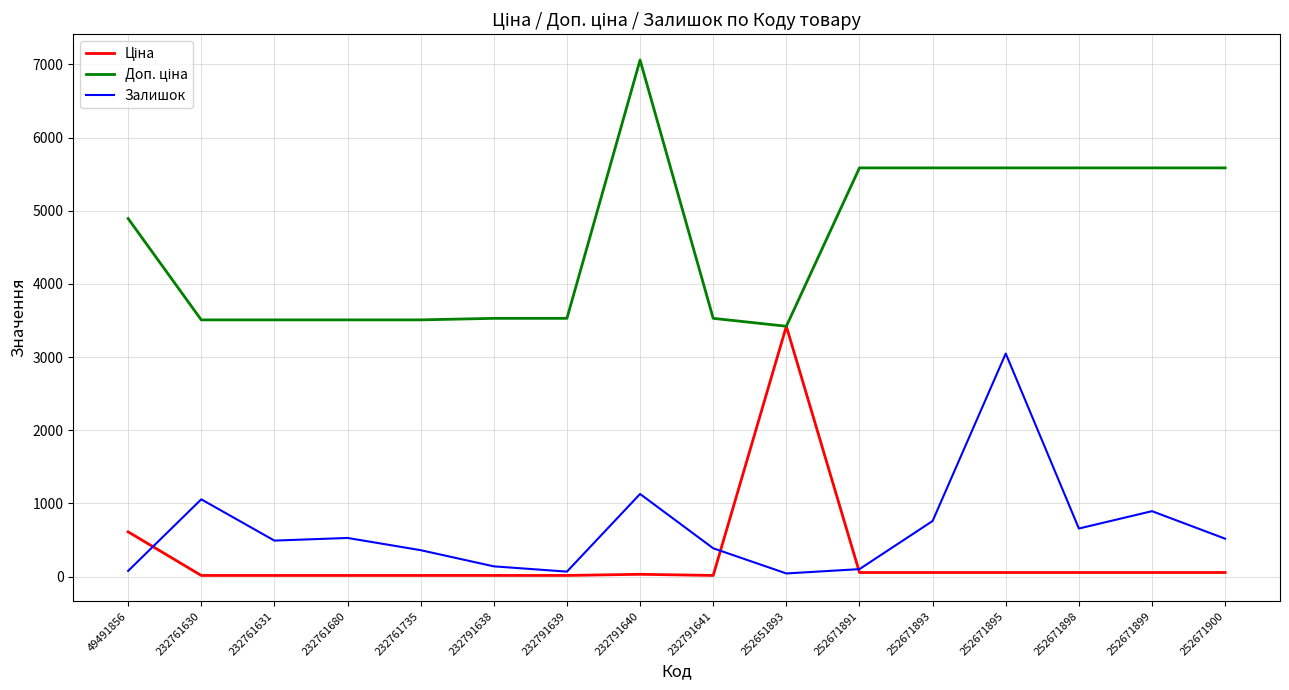

At which category is the sum across all series the highest?

252671895